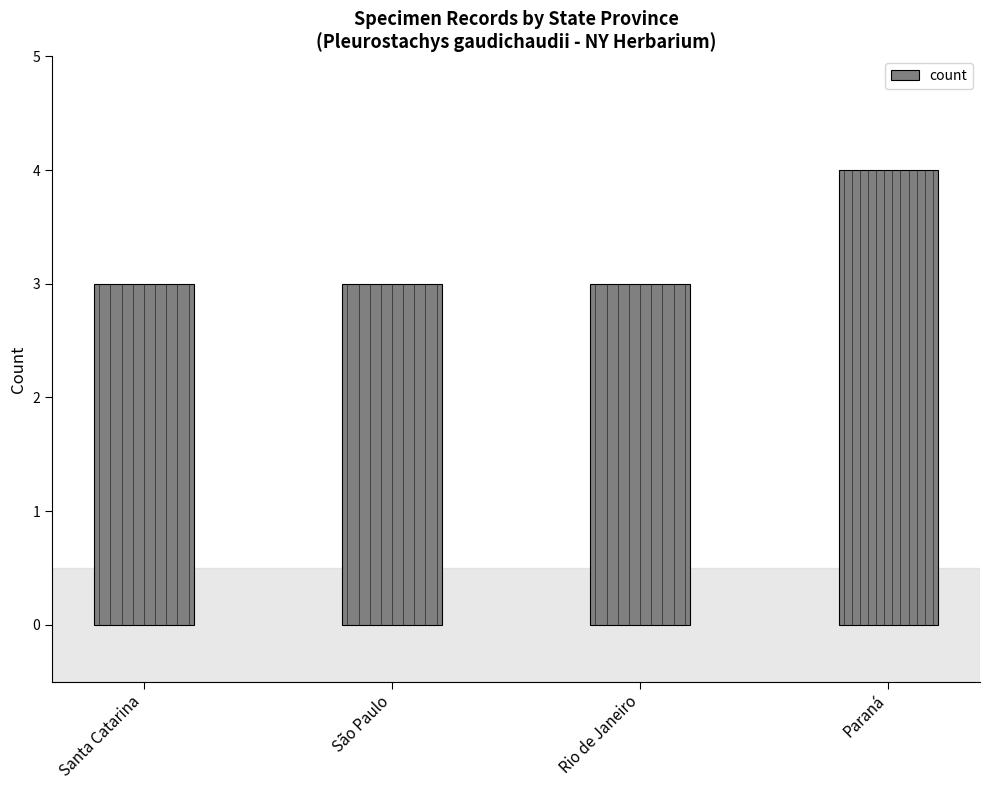

What is the minimum value shown in the chart?

3